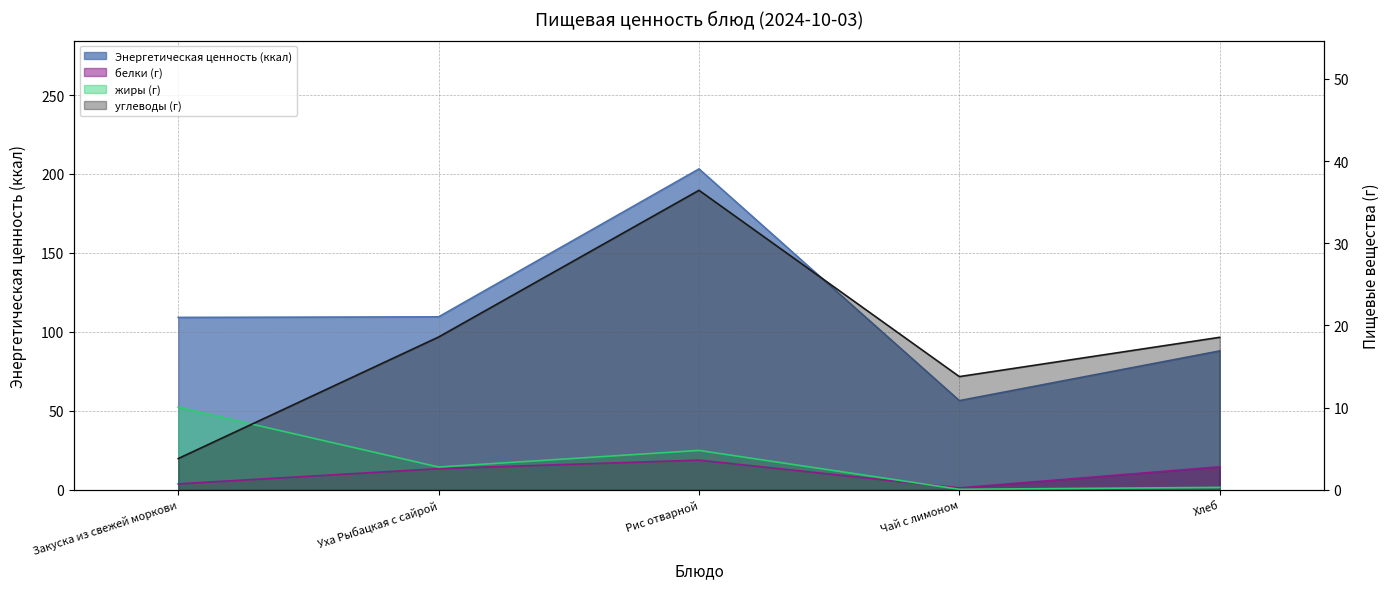

Reading left to right, extract all data points from this chart.

Энергетическая ценность (ккал): 109.2	109.5	203.2	56.4	87.9
белки: 0.7	2.6	3.6	0.2	2.8
жиры: 10.0	2.8	4.8	0.1	0.3
углеводы: 3.8	18.6	36.4	13.8	18.6